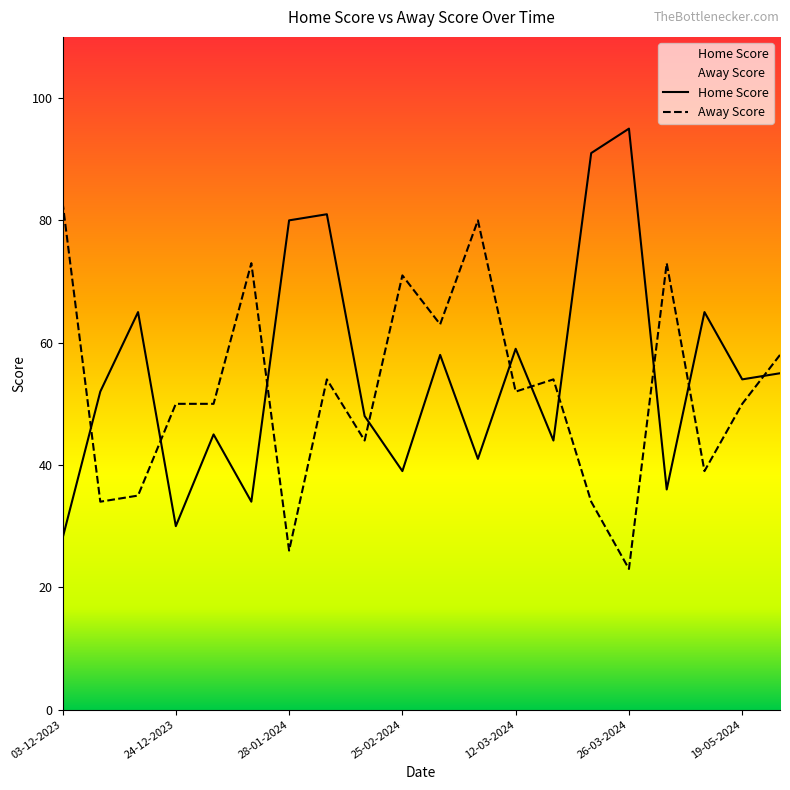

What is the label of the 10th point from the left?

25-02-2024